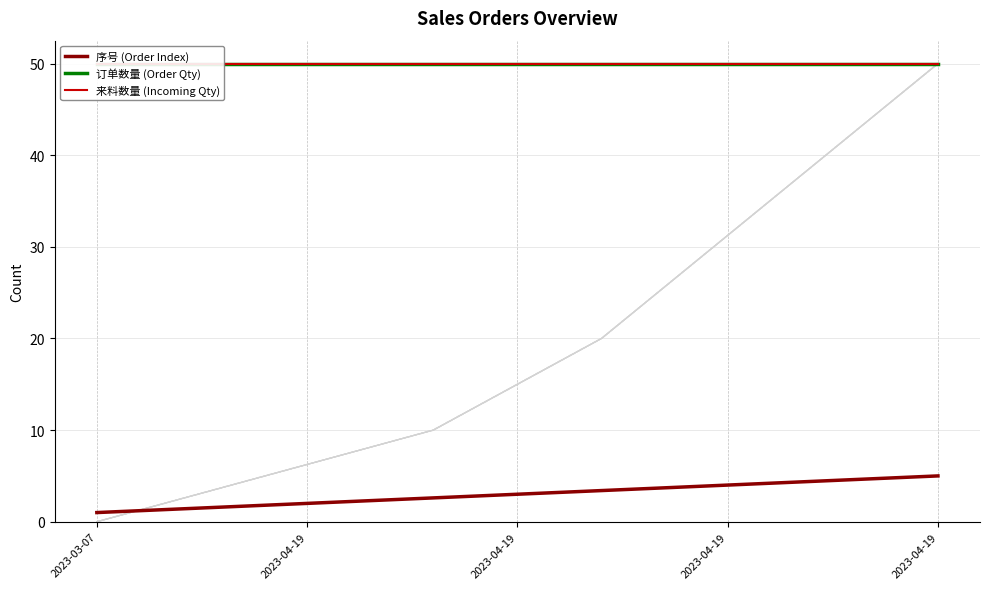

Which has a higher value, 2023-03-07 or 2023-04-19?

2023-04-19